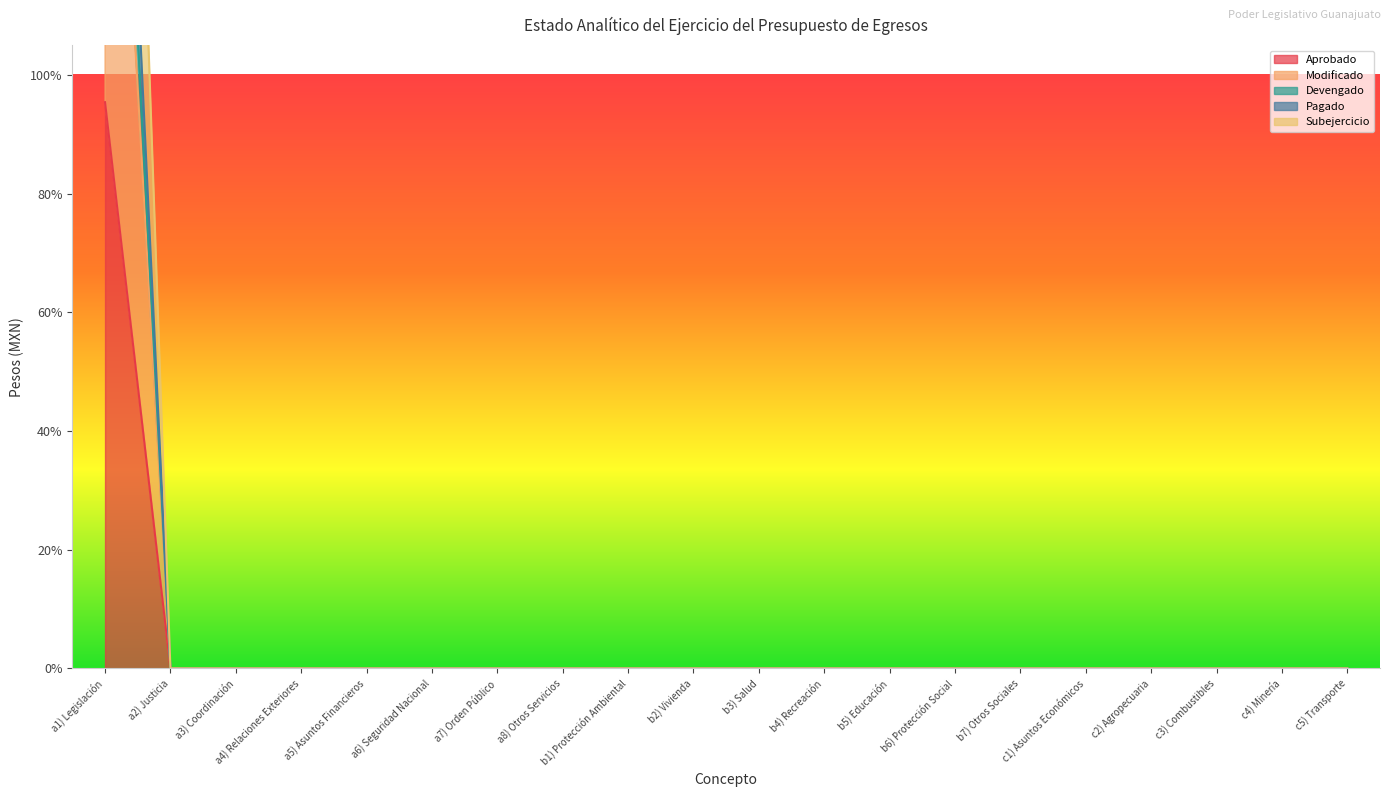

Which series has the largest range (max minus min)?

Subejercicio